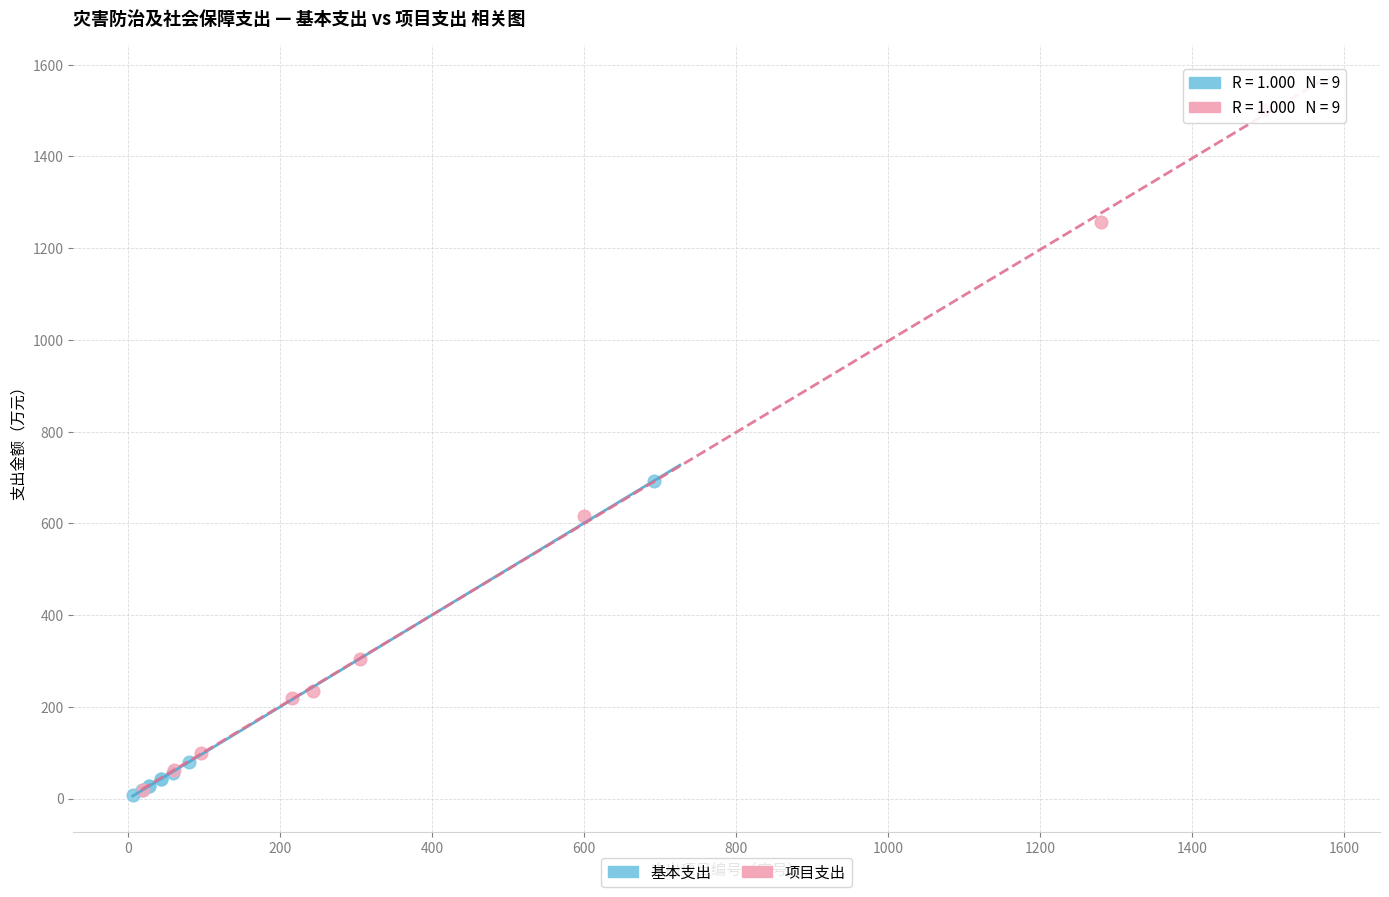

Which series has the largest Y range (max minus min)?

项目支出